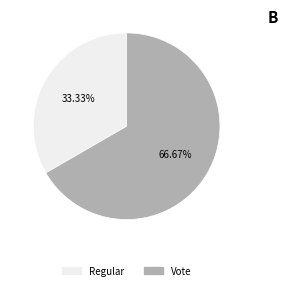

To the nearest percent, what percentage of the pie is Regular?

33%